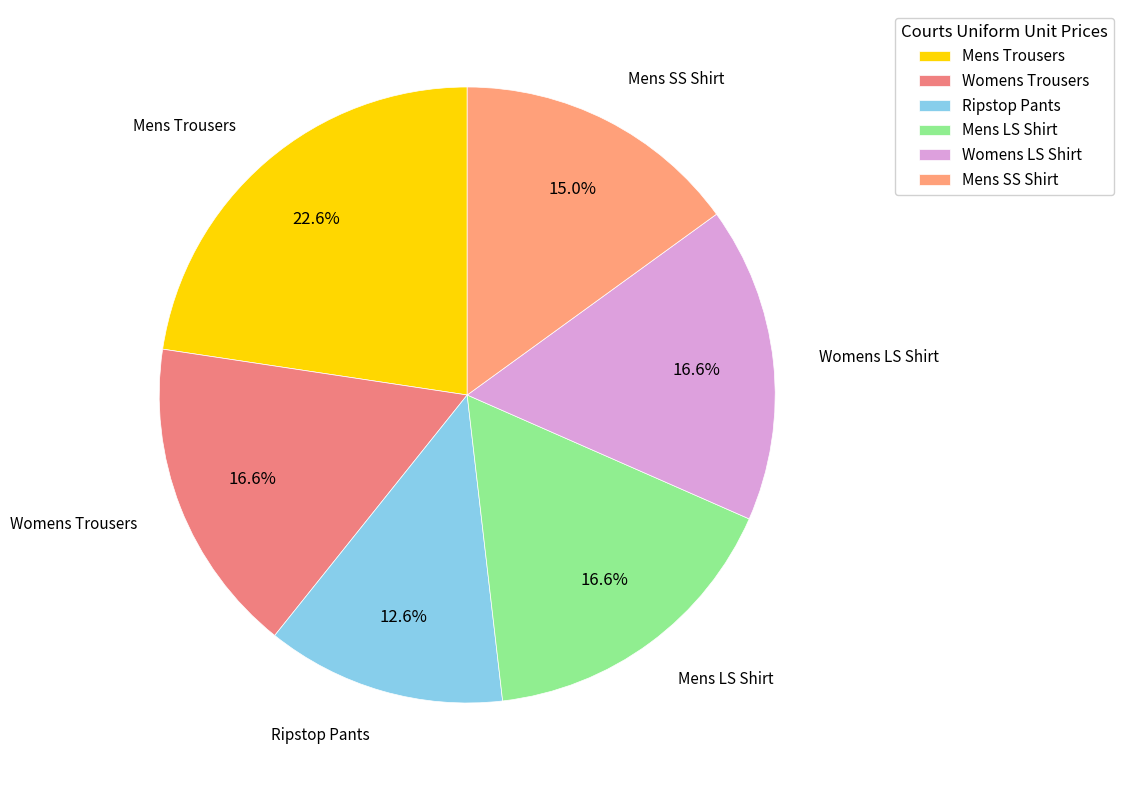

How much of the chart is everything except Ripstop Pants?

87.4%